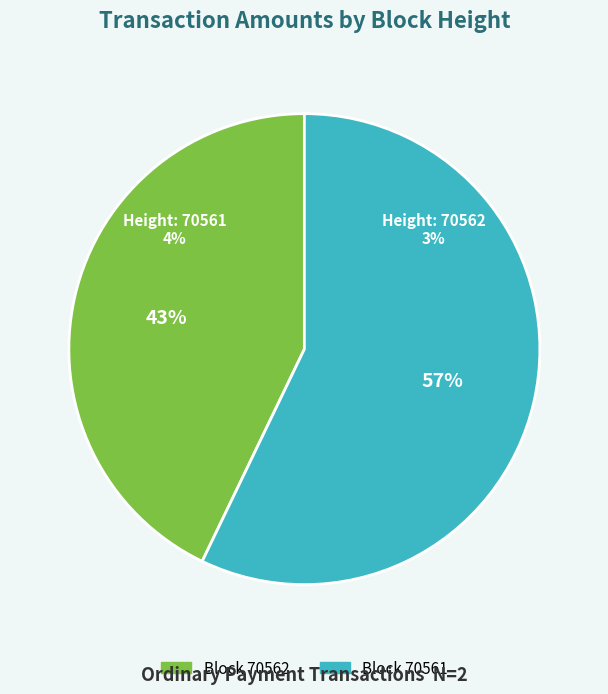

Is it true that 70562 is 43% of the pie?

True